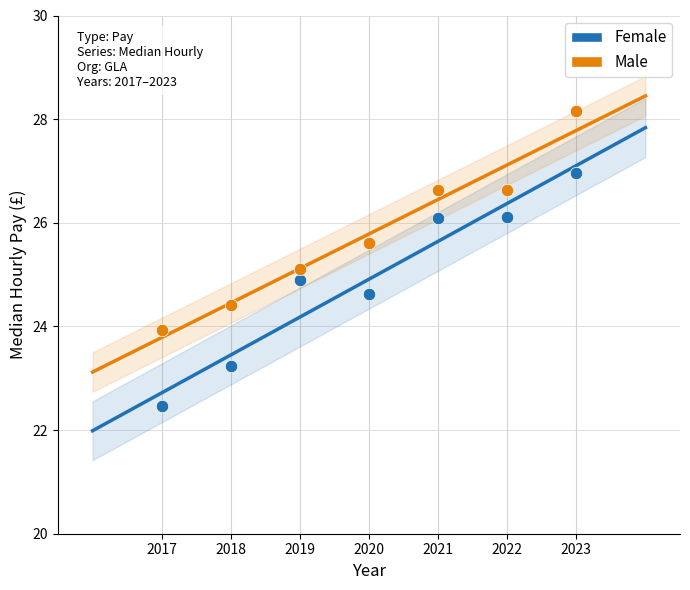

Which series contains the lowest Y value?

Female